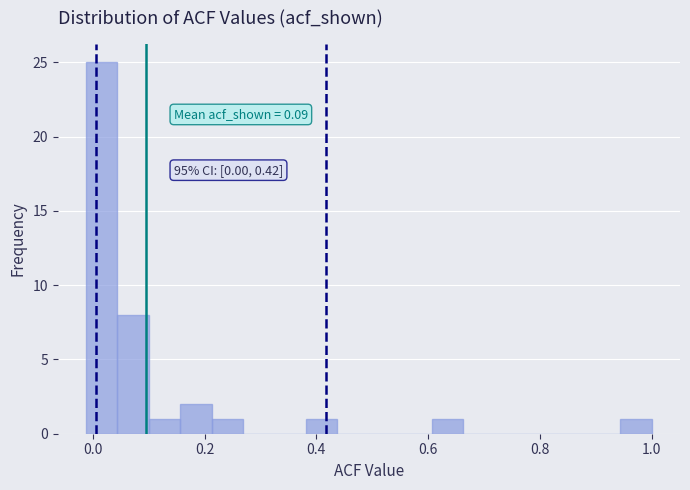

Around what value on the x-axis is the tallest bar? Give the approximate position of its centre, as read against the axis.

0.02